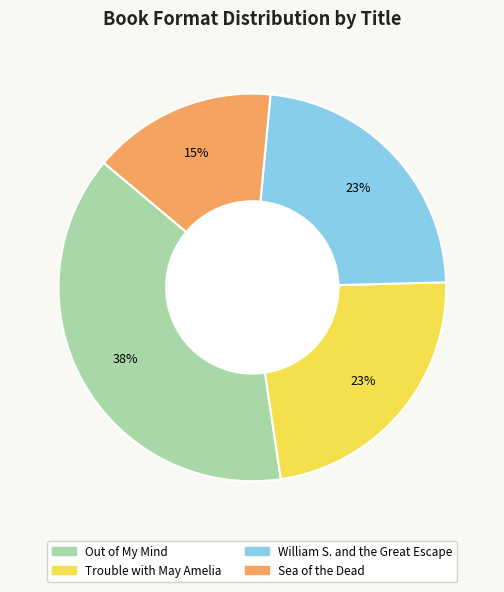

What percentage is the William S. and the Great Escape slice, to the nearest percent?

23%